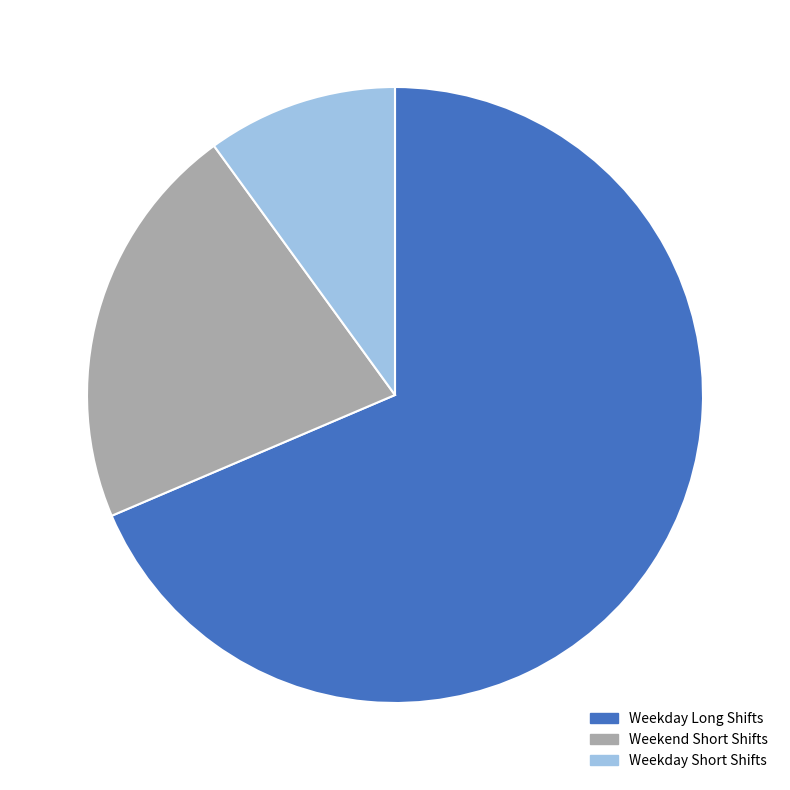

Count the number of slices in the pie.

3